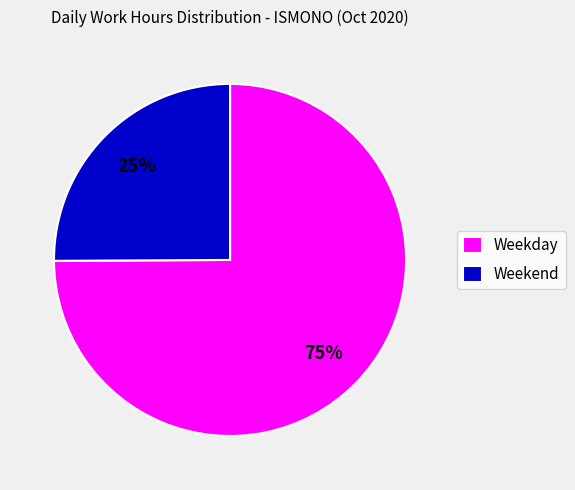

Is there a majority slice in this chart?

Yes